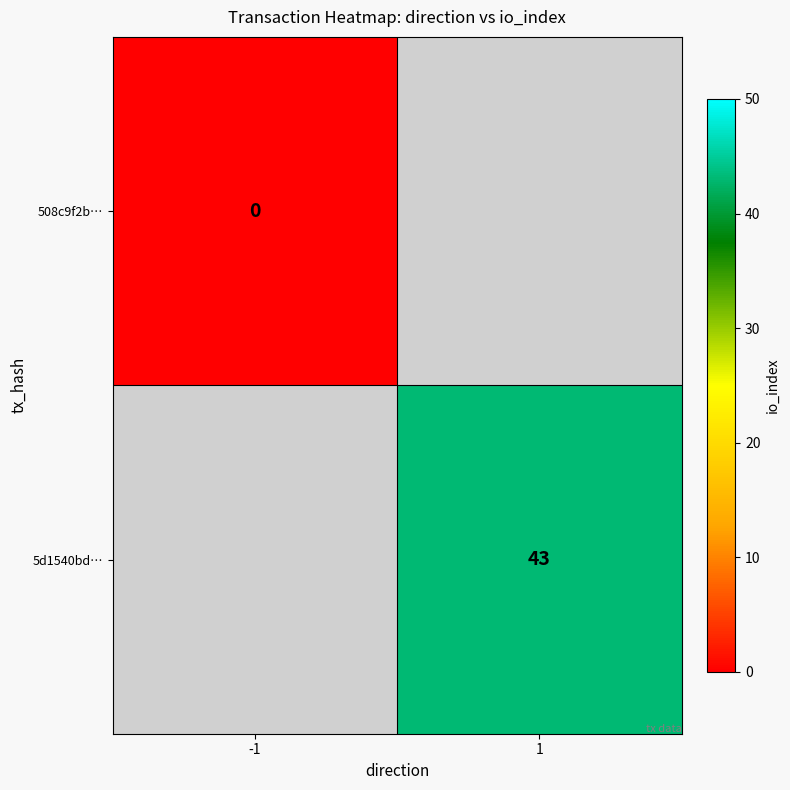

The 5d1540bd… series shows 22 at 1. True or false?

False